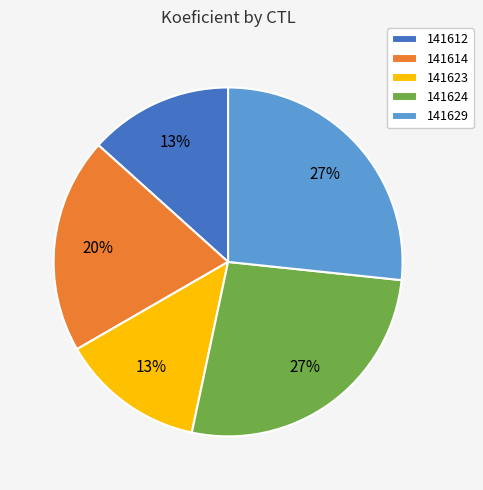

To the nearest percent, what portion does 141629 represent?

27%